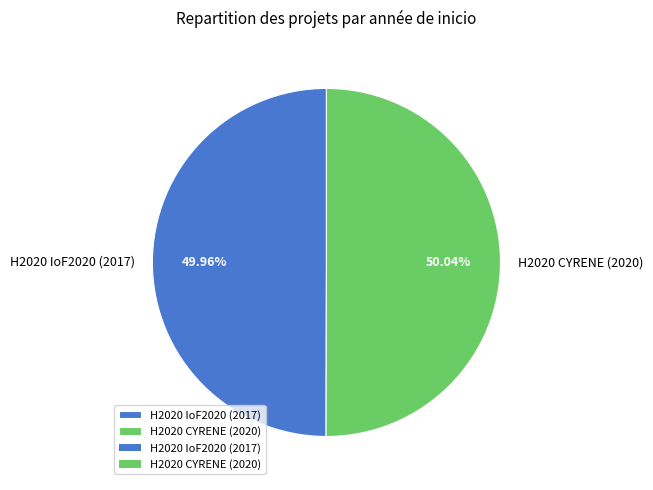

True or false: H2020 IoF2020 (2017) accounts for 55% of the total.

False